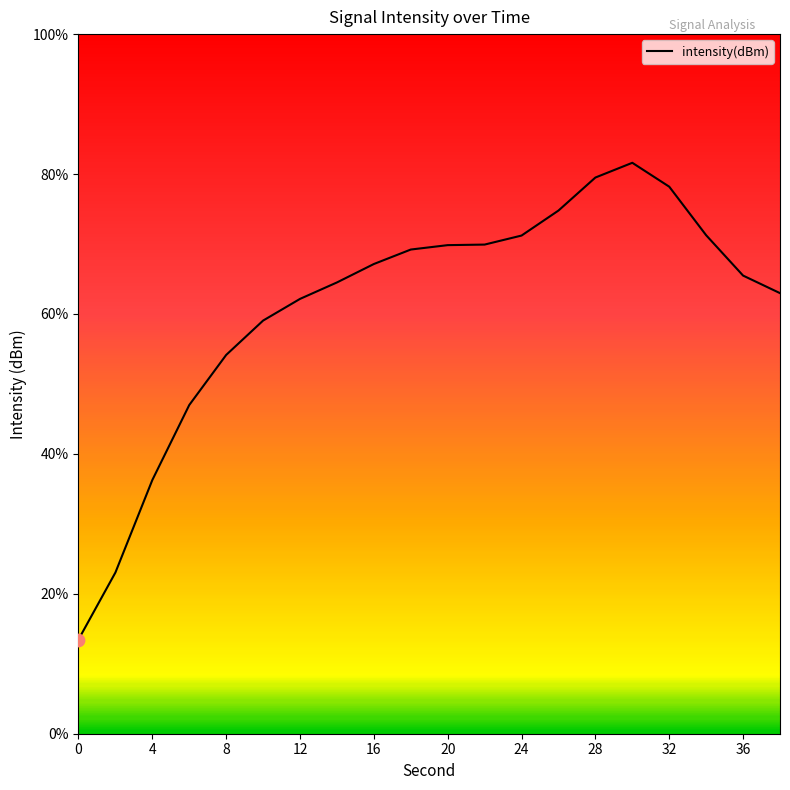

What is the maximum value shown in the chart?

81.6